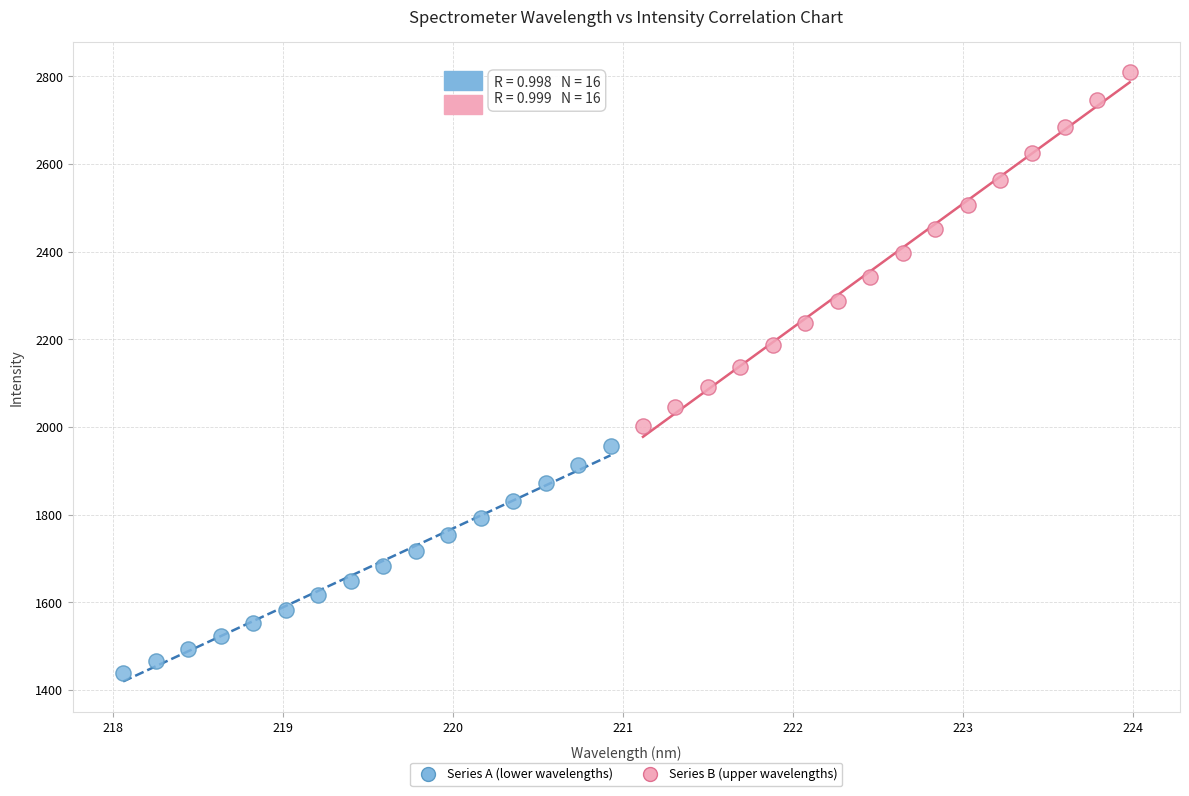

What are all the series names shown in the legend?

Series A (lower wavelengths), Series B (upper wavelengths)